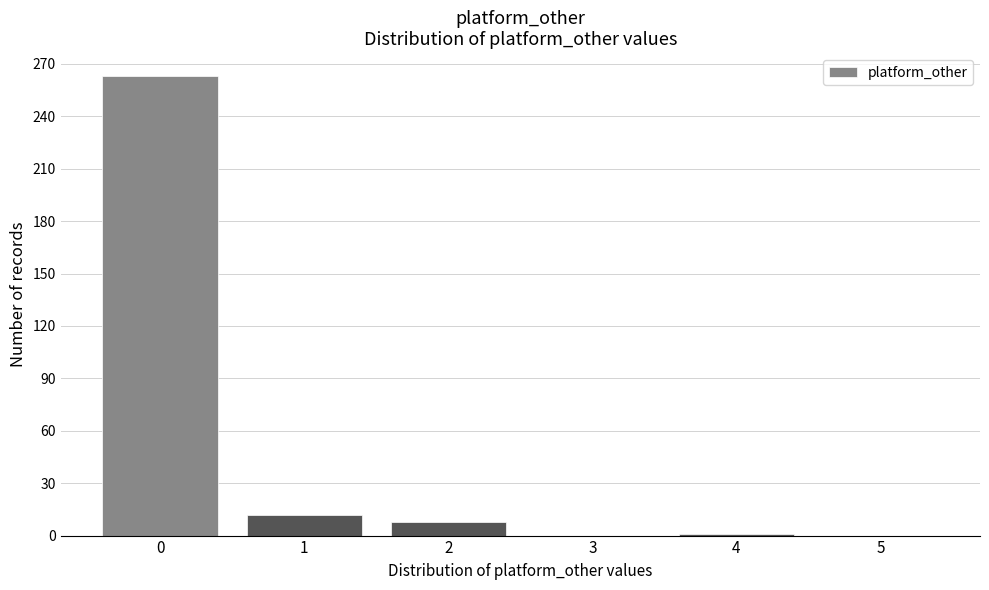

What is the sum of all values?

284